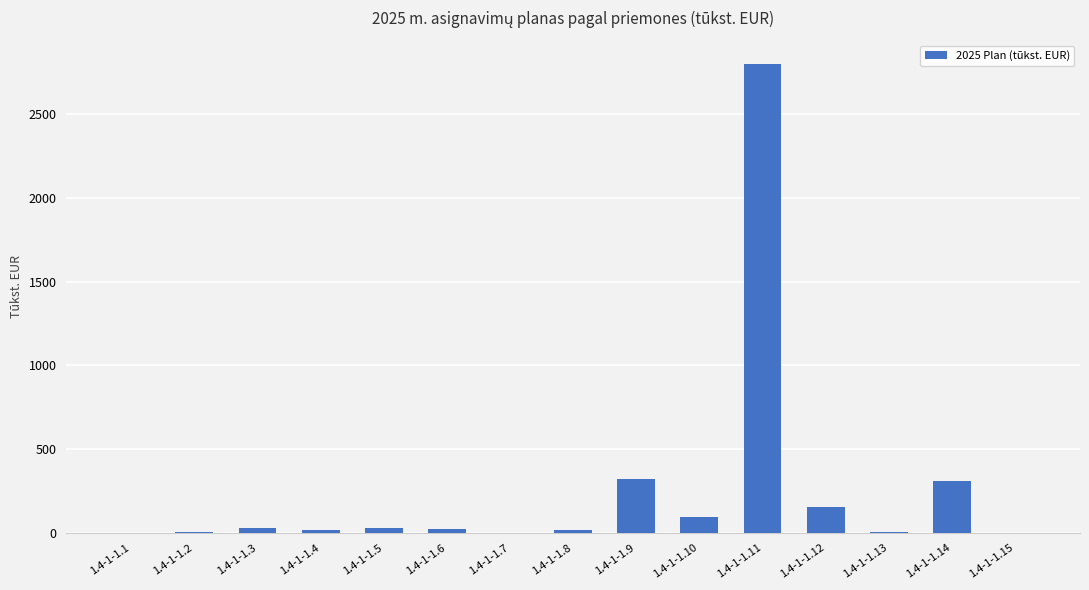

What is the average value?

254.1